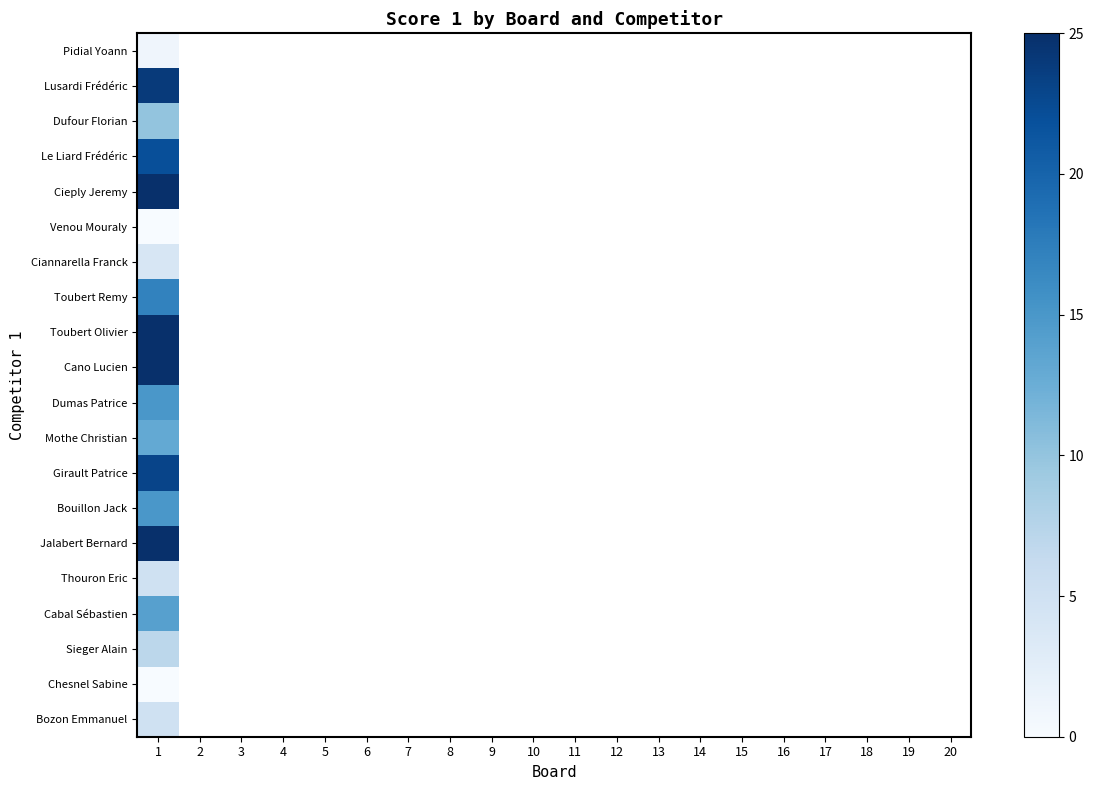

At how many categories does at least one series exceed 4?

1